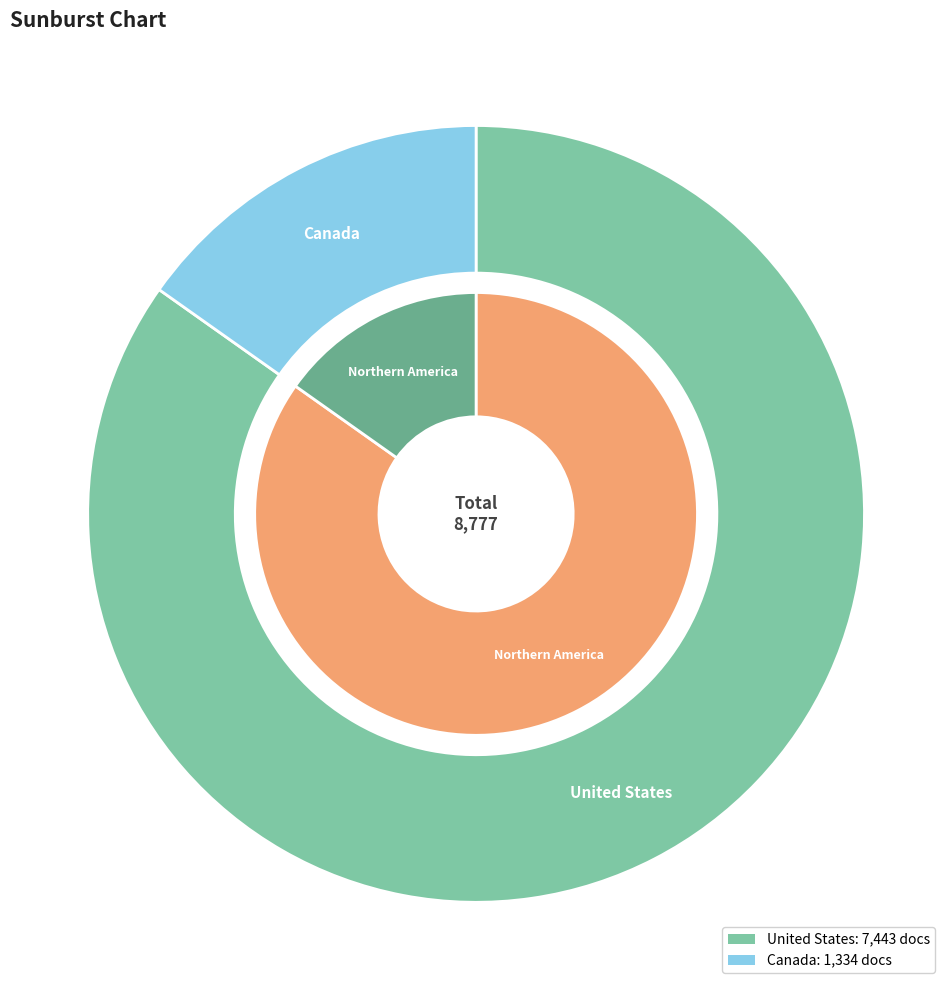

What is the smallest slice in the pie chart?

Canada